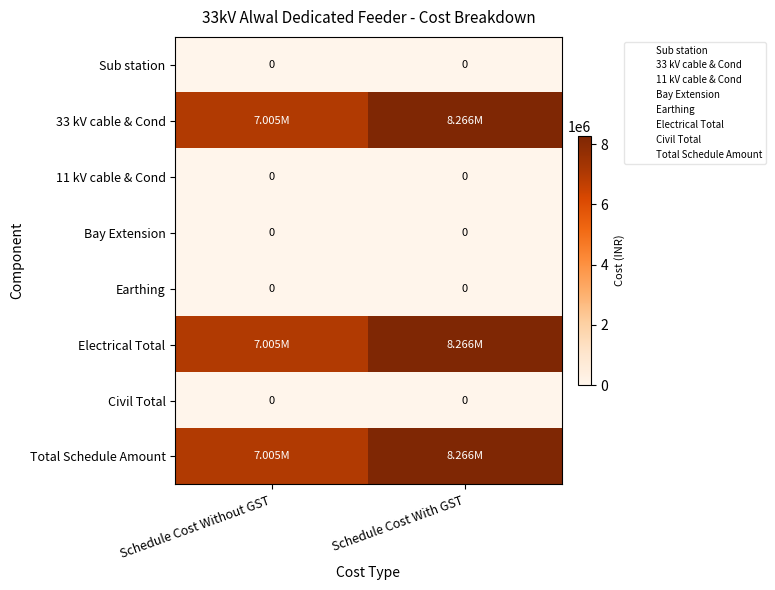

Which series changed the most between Schedule Cost Without GST and Schedule Cost With GST?

33 kV cable & Cond